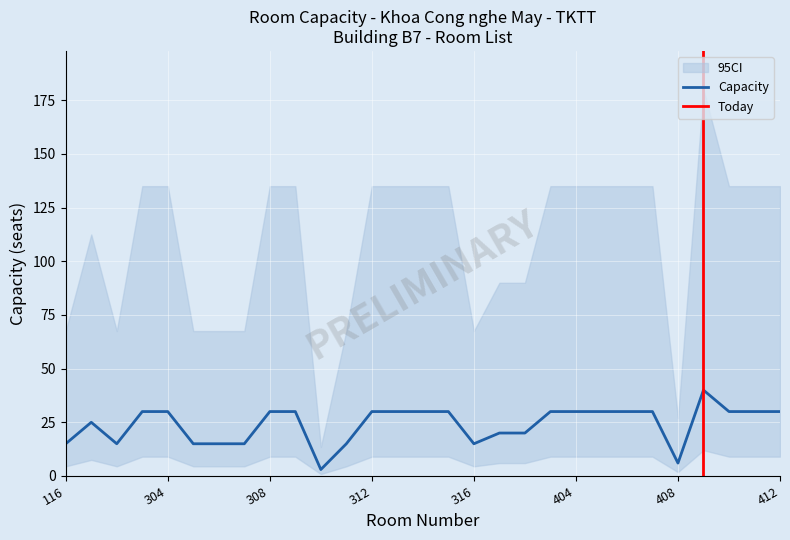

Which has a higher value, 403 or 314?

403